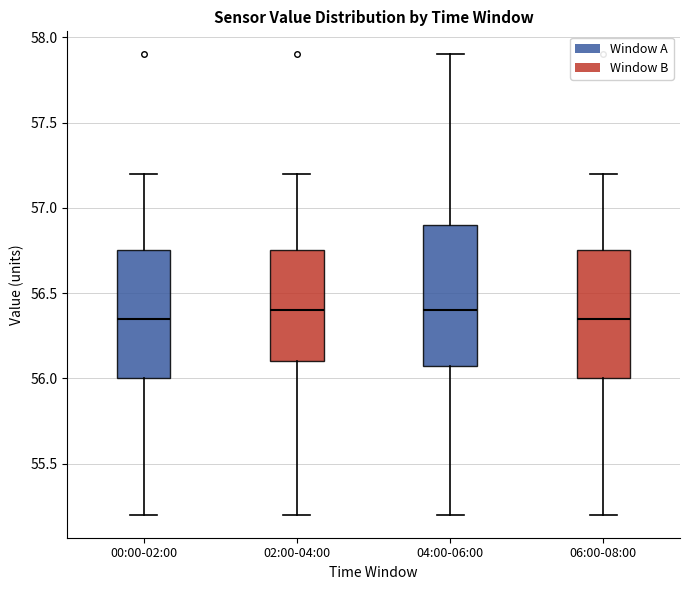

Reading left to right, read every box against the y-axis: the position of its median line, the range the box covers, and the ends of its whiskers. The values are not printed on the chart, so give them approximately, as read against the axis.

00:00-02:00: median 56.35, box 56.00 to 56.75, whiskers 55.20 to 57.20
02:00-04:00: median 56.40, box 56.10 to 56.75, whiskers 55.20 to 57.20
04:00-06:00: median 56.40, box 56.10 to 56.90, whiskers 55.20 to 57.90
06:00-08:00: median 56.35, box 56.00 to 56.75, whiskers 55.20 to 57.20